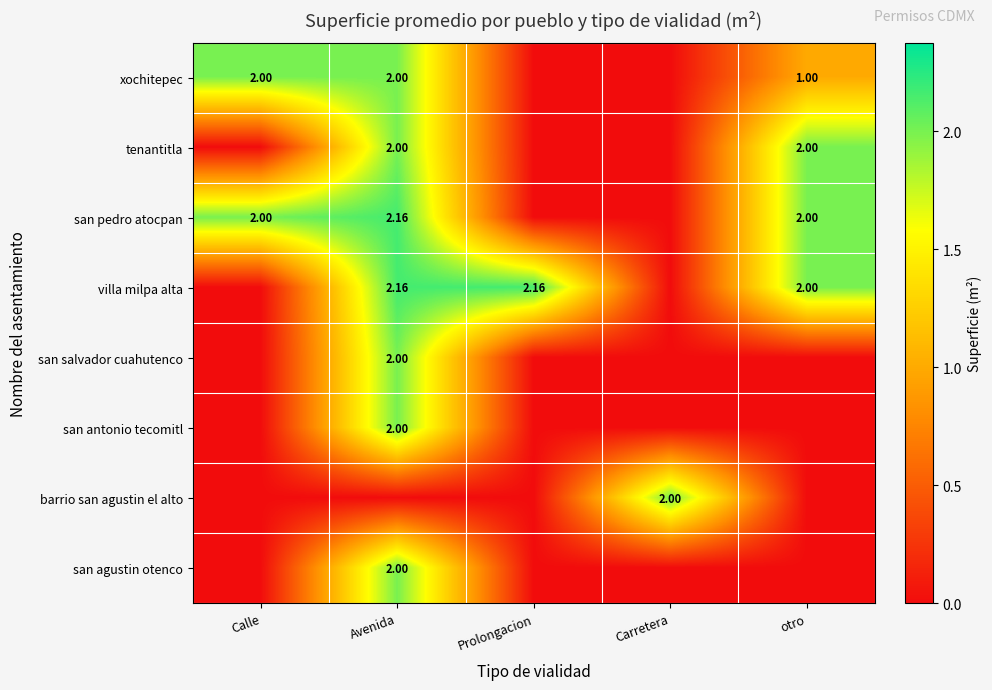

Is the value of villa milpa alta at otro greater than the value of san antonio tecomitl at Avenida?

No